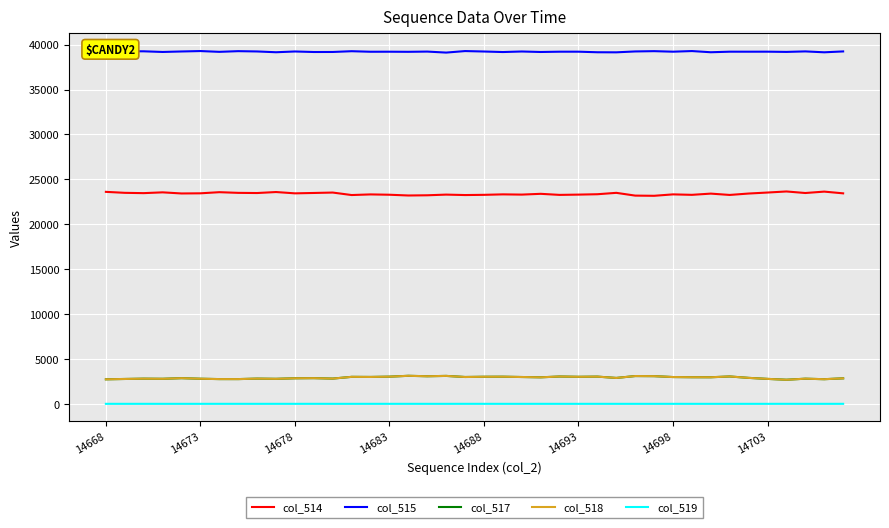

What is the greatest value displayed?

39291